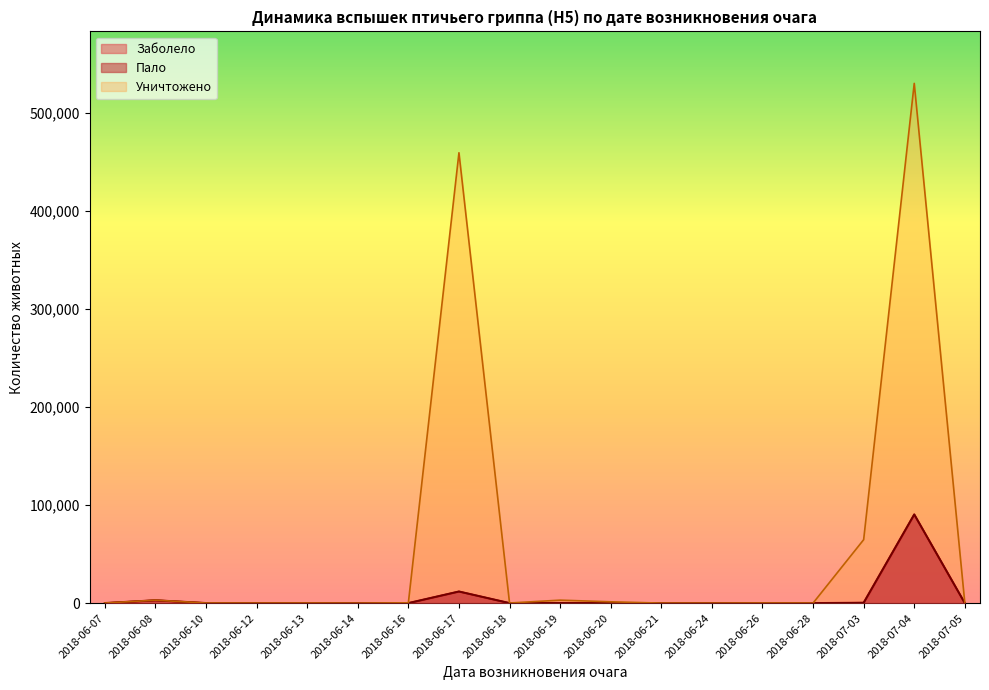

True or false: Пало has more than 1 interior local peaks.

True